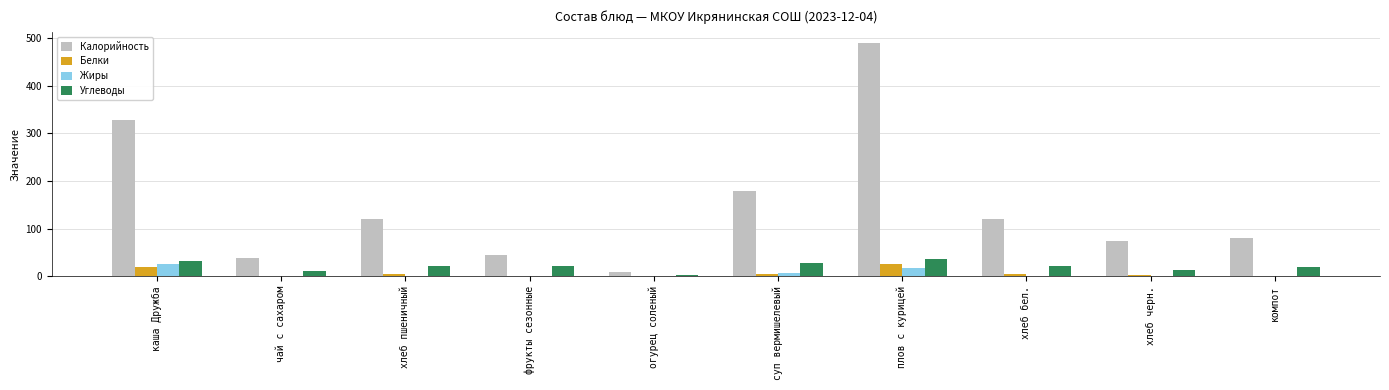

Is the value of Калорийность at суп вермишелевый greater than the value of Углеводы at фрукты сезонные?

Yes